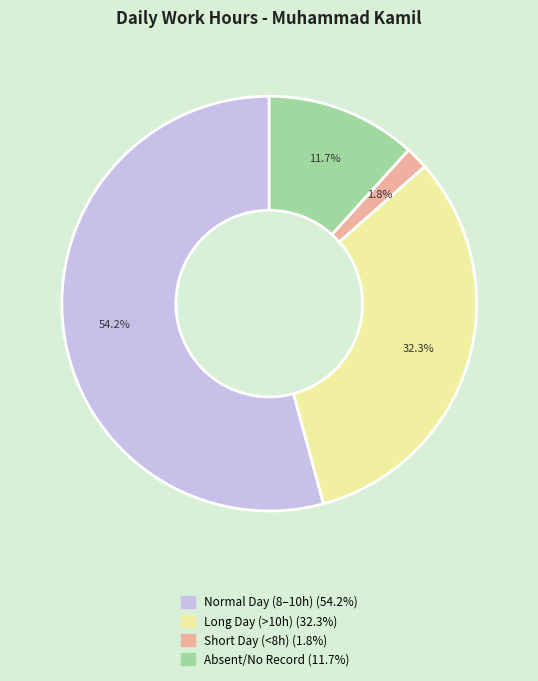

Is there any slice that represents more than half of the pie?

Yes